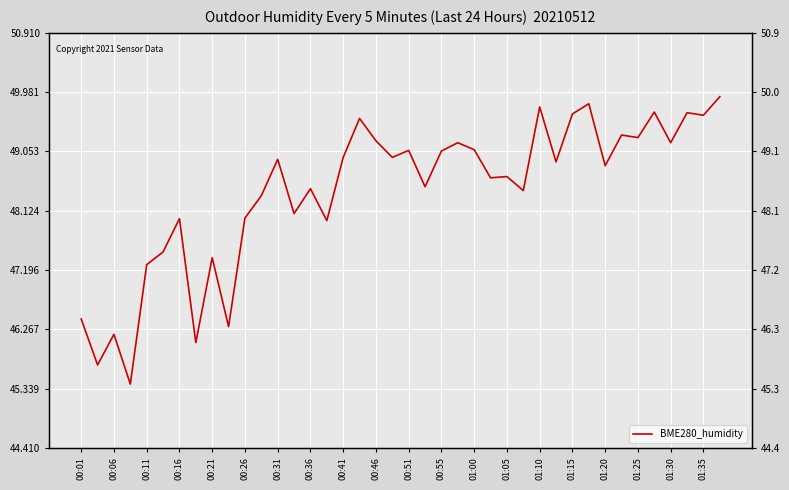

Rank the categories by value from highest to lowest.

39, 31, 28, 35, 37, 30, 38, 01:25, 33, 34, 01:30, 23, 36, 24, 20, 22, 01:20, 01:35, 01:00, 29, 32, 26, 25, 21, 01:10, 27, 00:55, 01:05, 00:51, 00:31, 01:15, 00:26, 00:41, 00:21, 00:01, 00:46, 00:11, 00:36, 00:06, 00:16